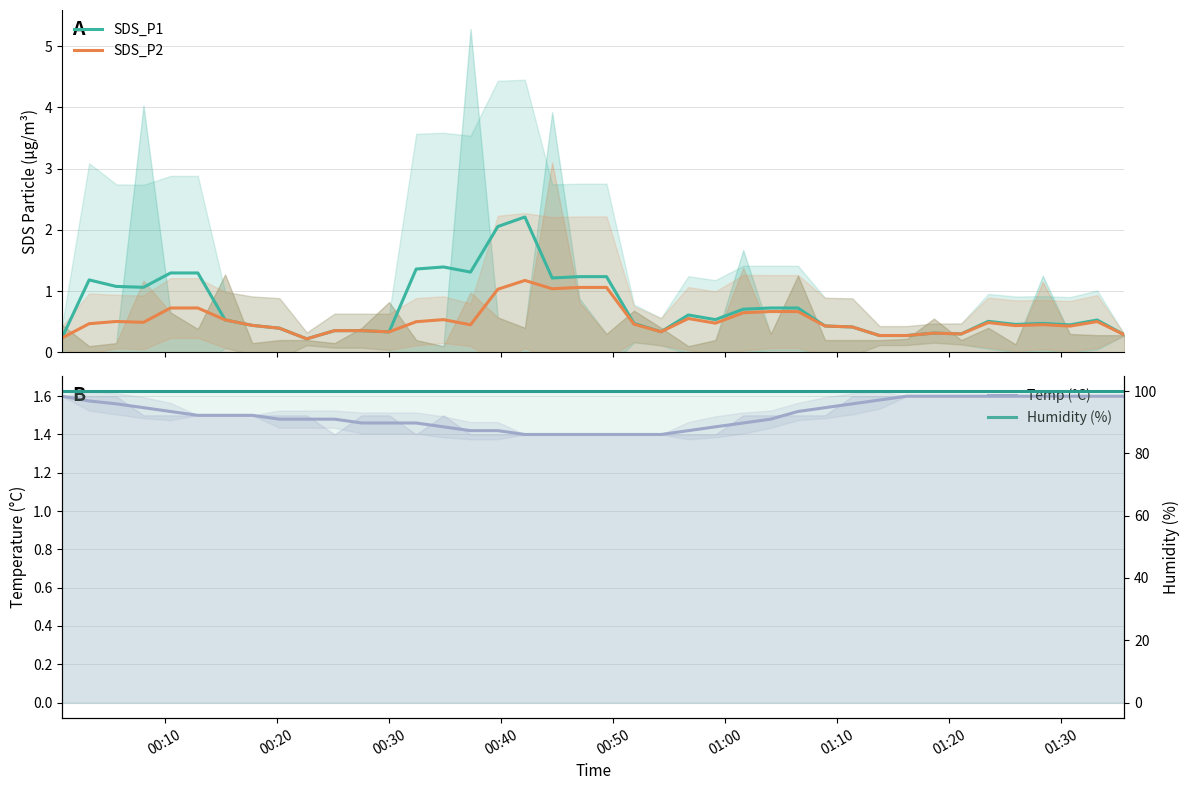

At how many categories does at least one series exceed 74?

40